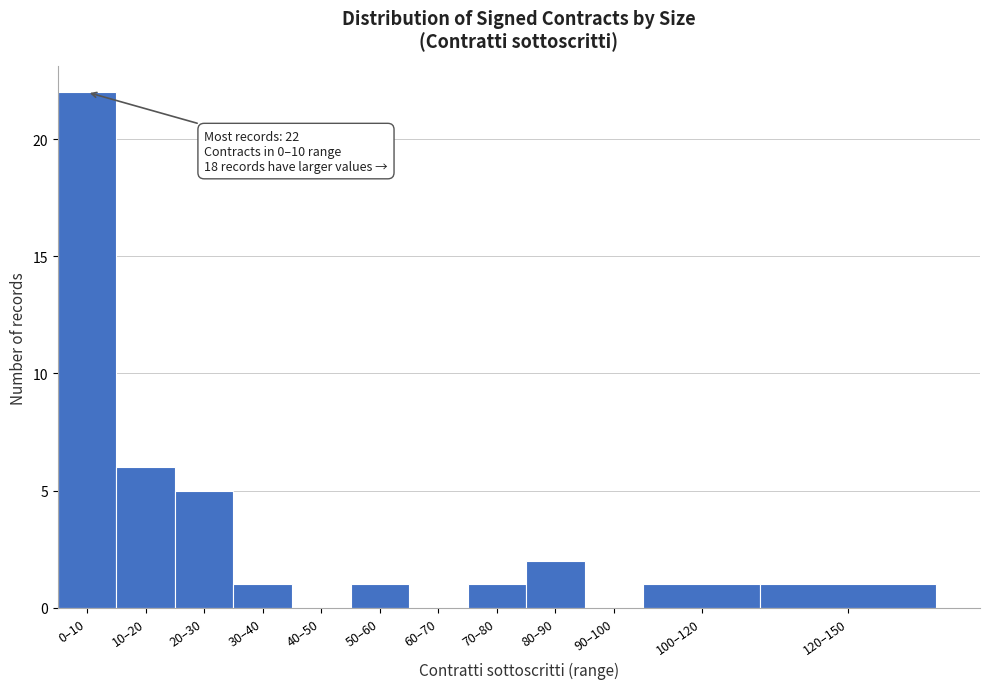

Reading right to left, extract all data points from this chart.

120–150=1	100–120=1	90–100=0	80–90=2	70–80=1	60–70=0	50–60=1	40–50=0	30–40=1	20–30=5	10–20=6	0–10=22